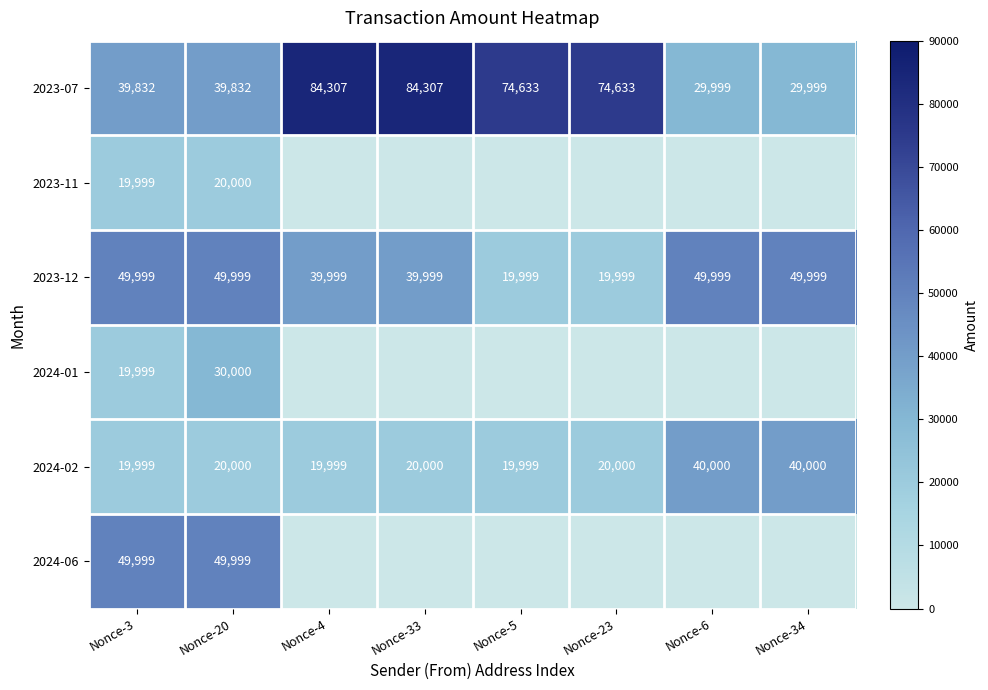

What is the difference between the highest and lowest values at Nonce-20?

29999